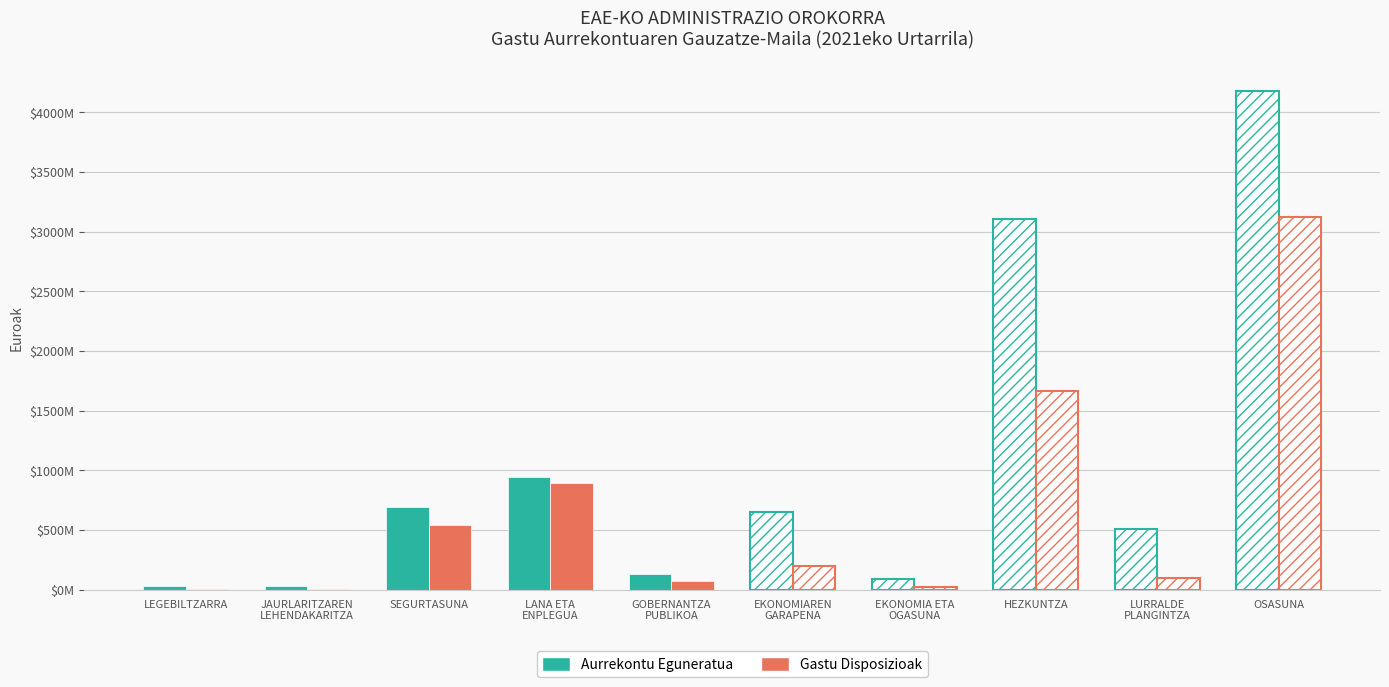

Are the bars grouped side by side (vs. stacked)?

Yes